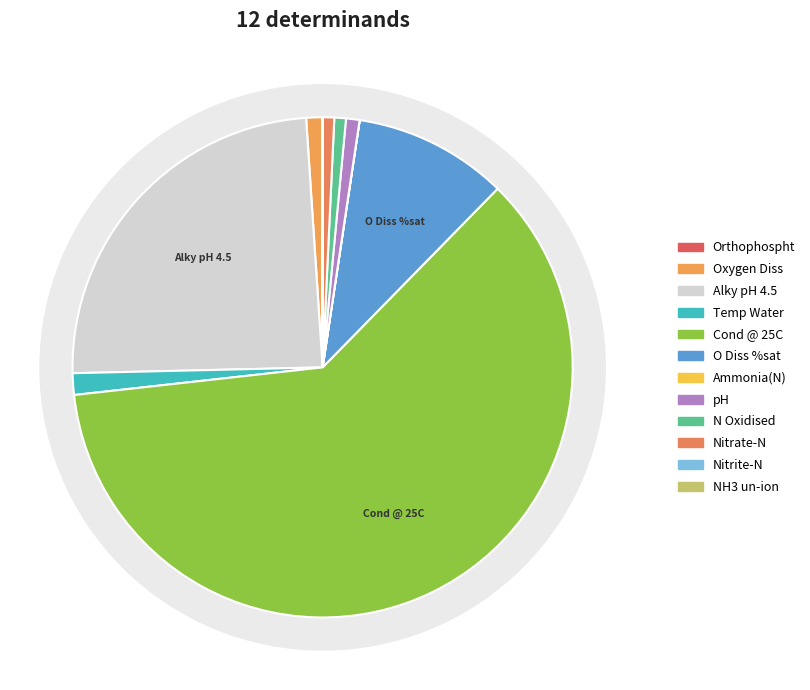

How many slices are in this pie chart?

12